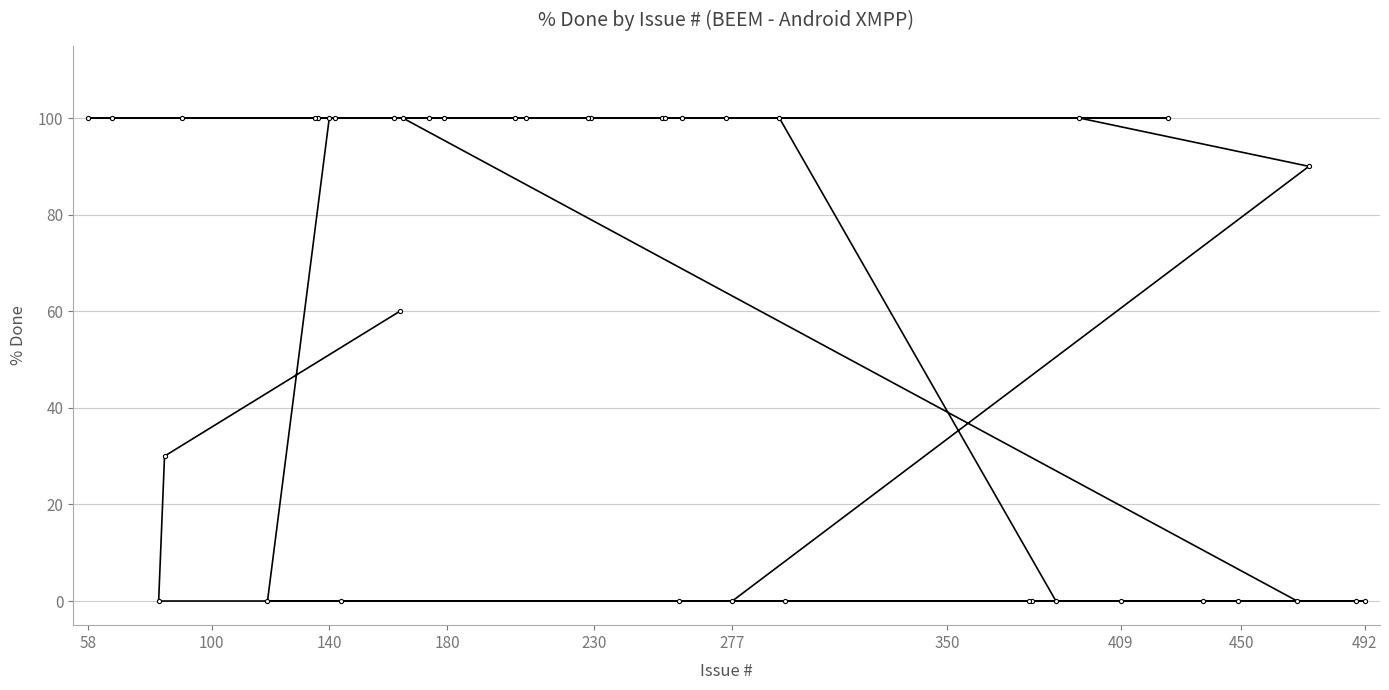

Reading right to left, transcribe all the data shown in this chart.

60	30	0	0	0	0	0	0	0	0	100	100	100	100	100	100	100	100	100	100	100	100	100	100	100	100	90	0	0	0	0	100	100	100	100	100	100	0	0	0